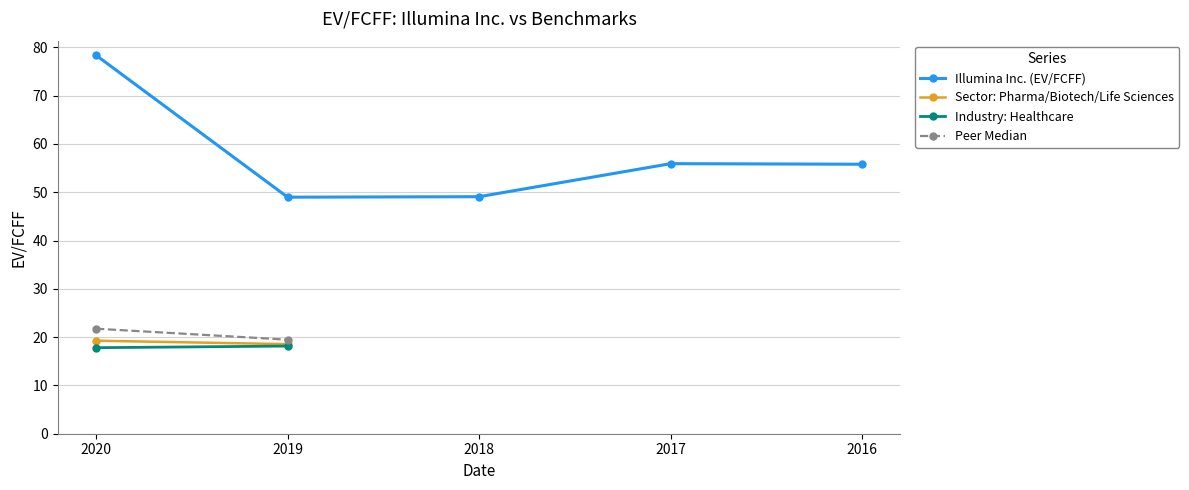

True or false: Sector: Pharma/Biotech/Life Sciences and Peer Median cross at least once.

False